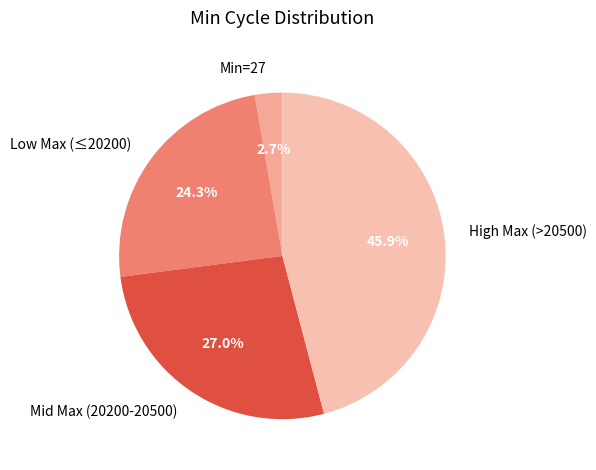

Rank the categories by value from highest to lowest.

High Max (>20500), Mid Max (20200-20500), Low Max (≤20200), Min=27